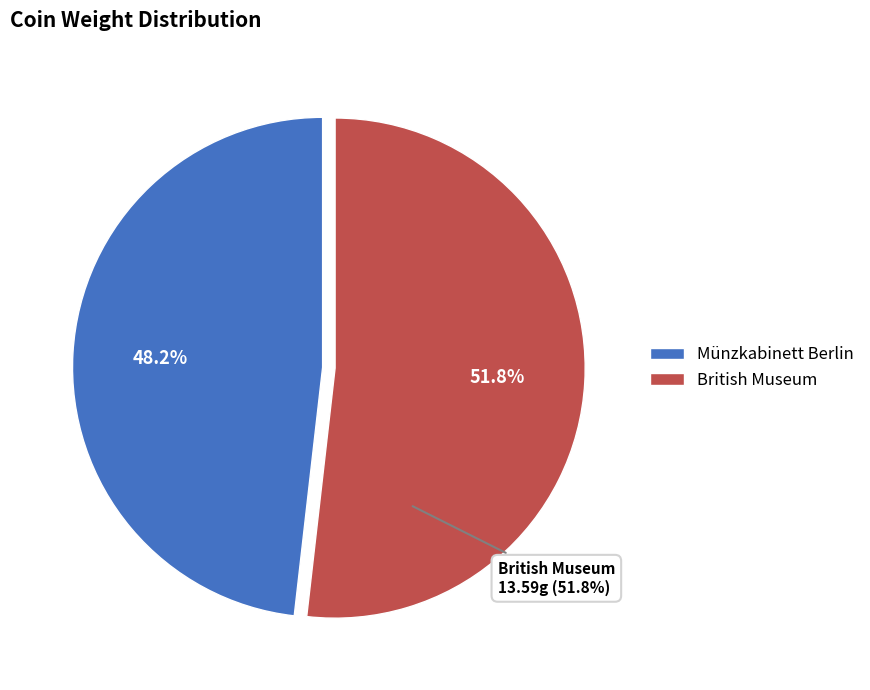

To the nearest percent, what is the combined percentage of Antoninus Pius 140-144 n. Chr. and British Museum: 1937,0413.29?

100%